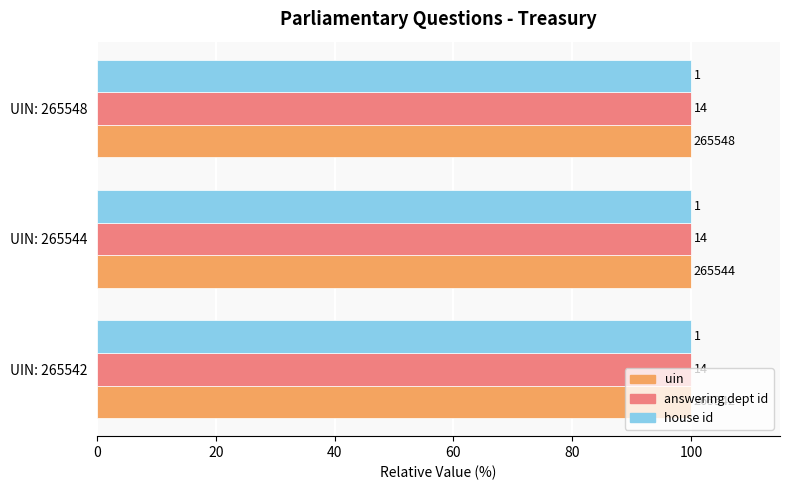

Which series has the largest total across all categories?

uin